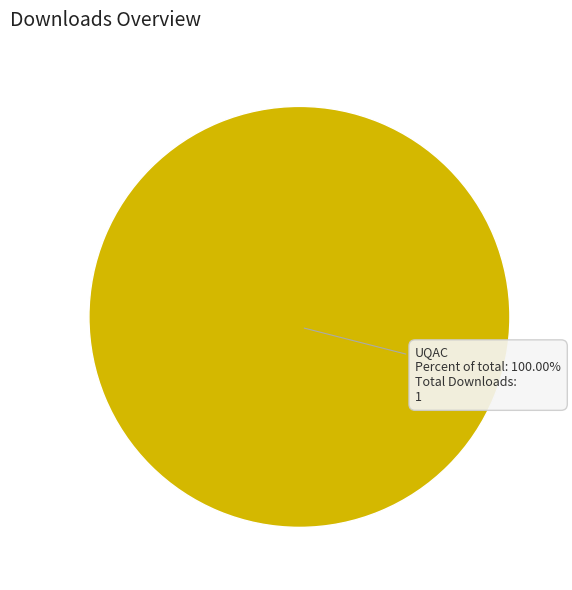

Rank the categories by value from lowest to highest.

UQAC